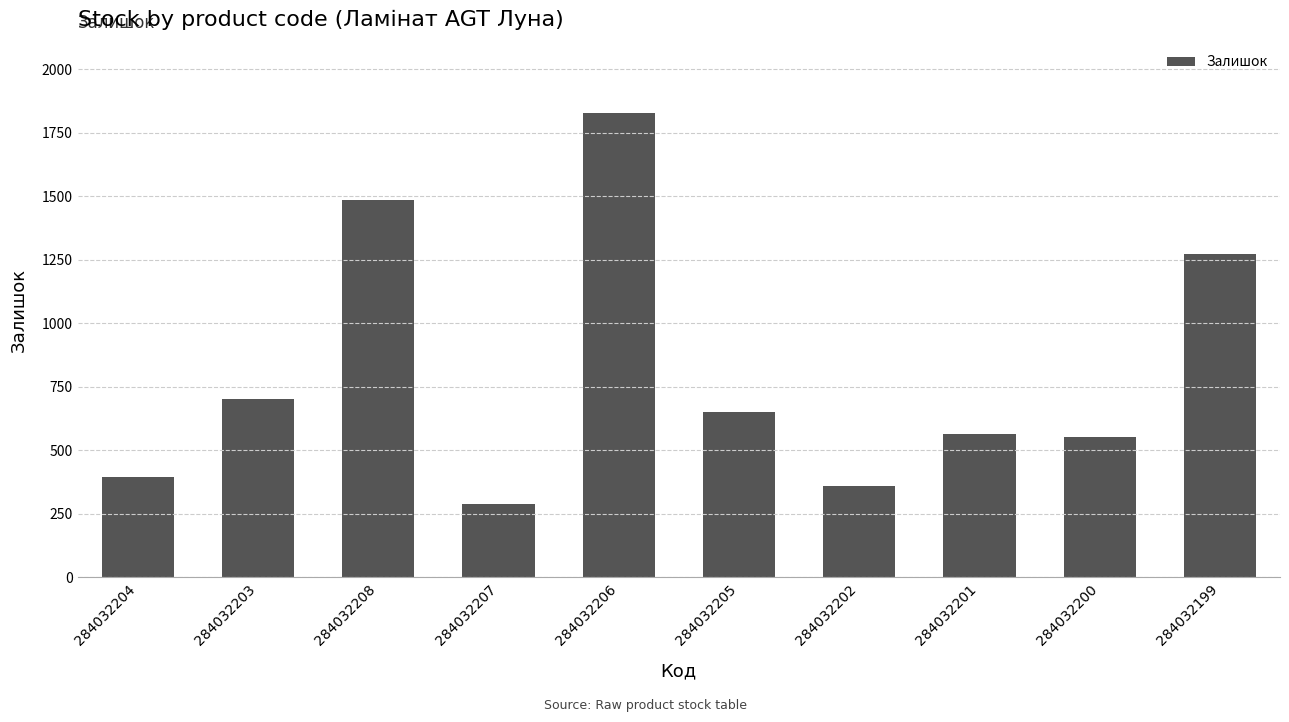

Is it true that the value at 284032207 is 287?

True